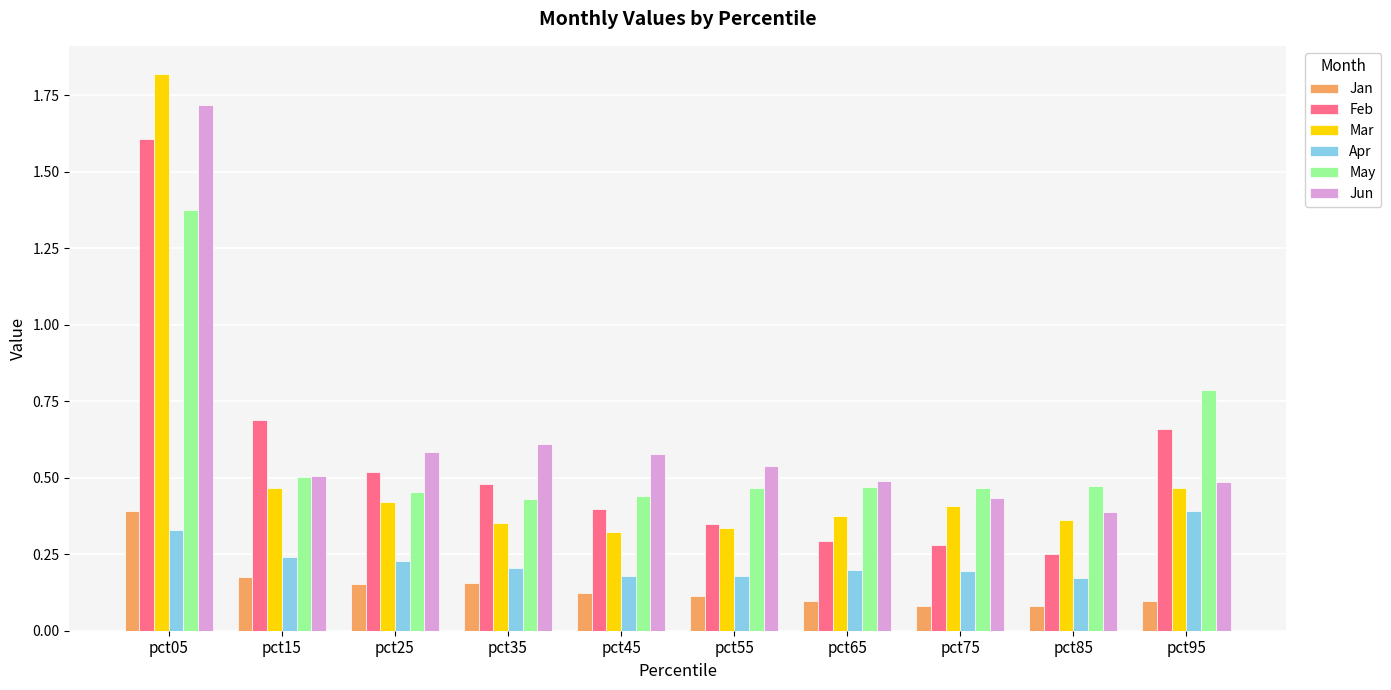

At how many categories does at least one series exceed 1?

1